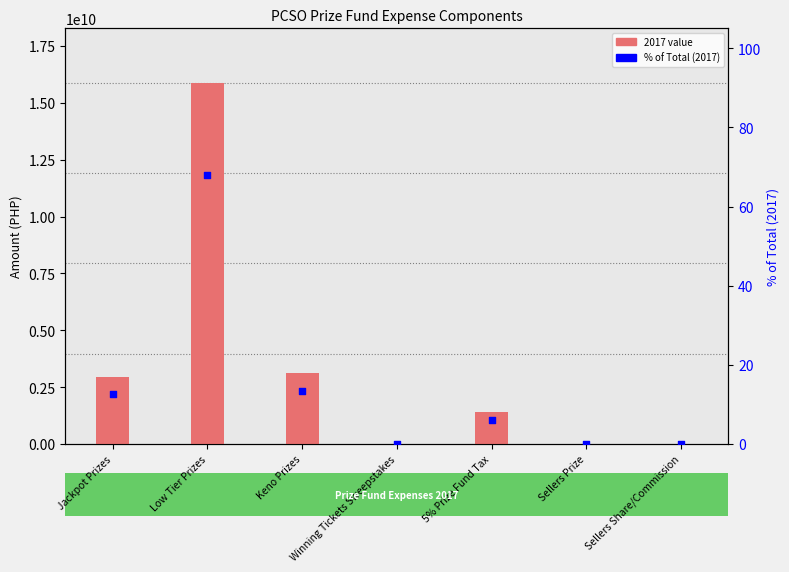

What is the ratio of the value at 5% Prize Fund Tax to the value at Keno Prizes?

0.5